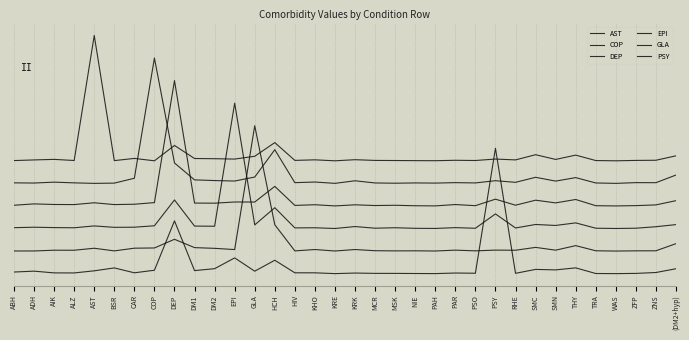

List the series in order of their overall mean, highest first.

AST, COP, DEP, EPI, GLA, PSY